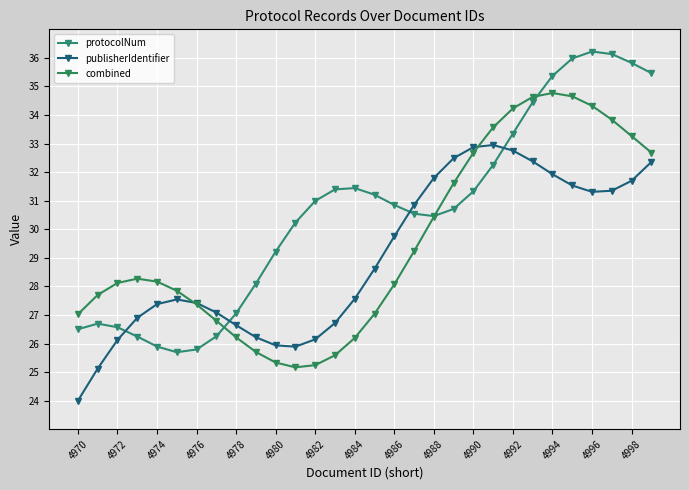

How many lines are shown in the chart?

3